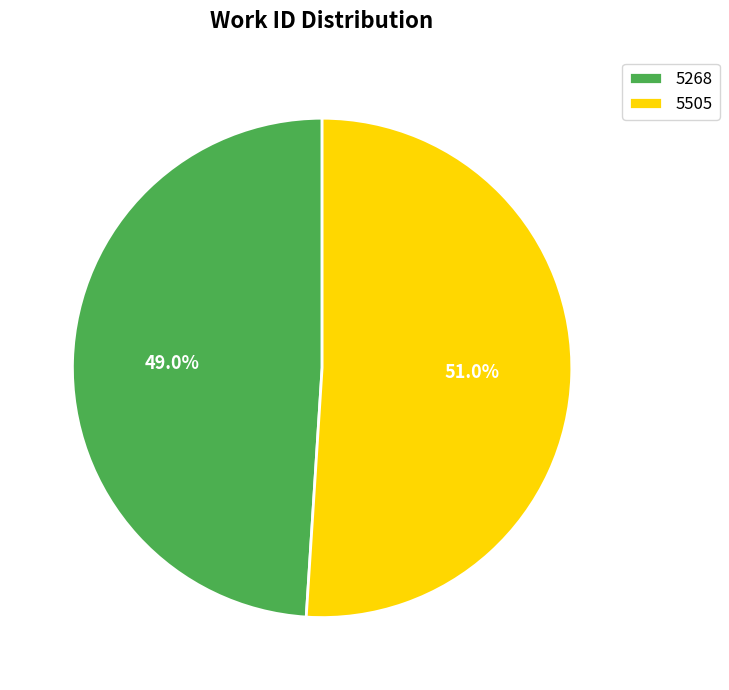

Combined, what portion of the pie is 5268 and 5505?

100.0%